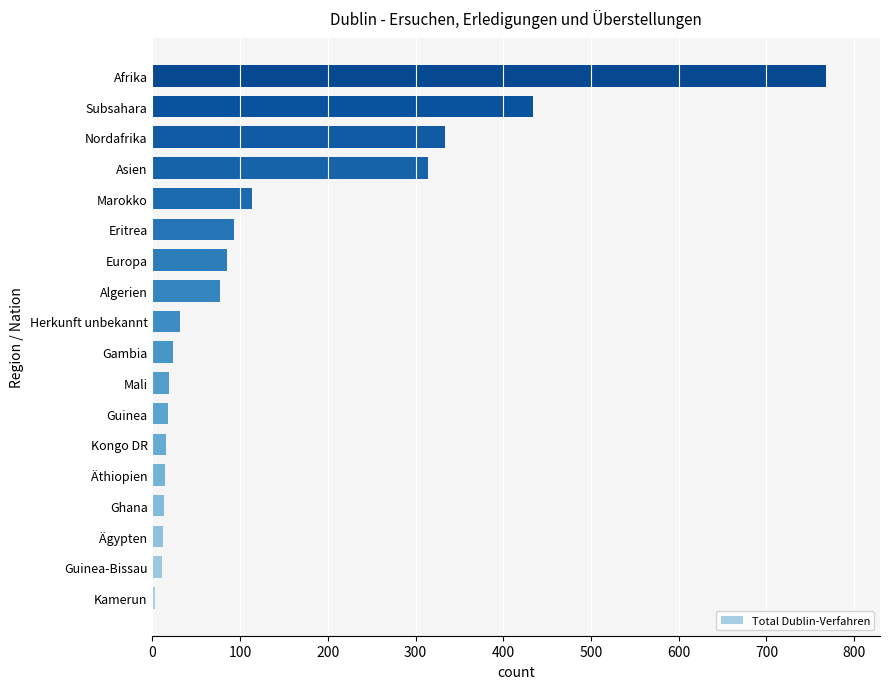

What is the change in value from Gambia to Subsahara?

+410